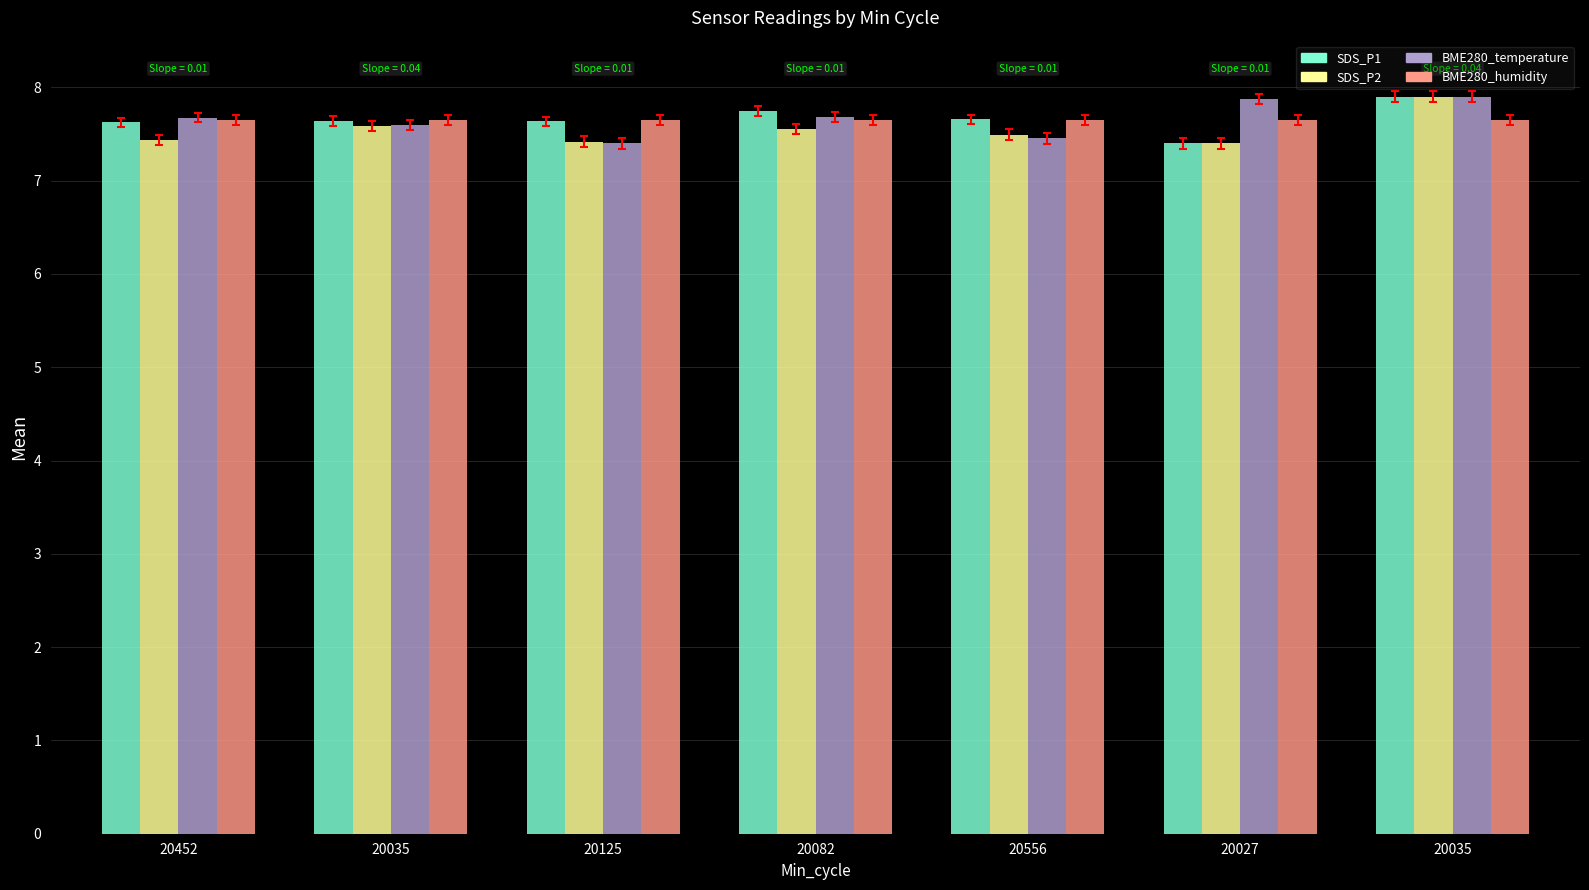

How many bars are there in each group?

4